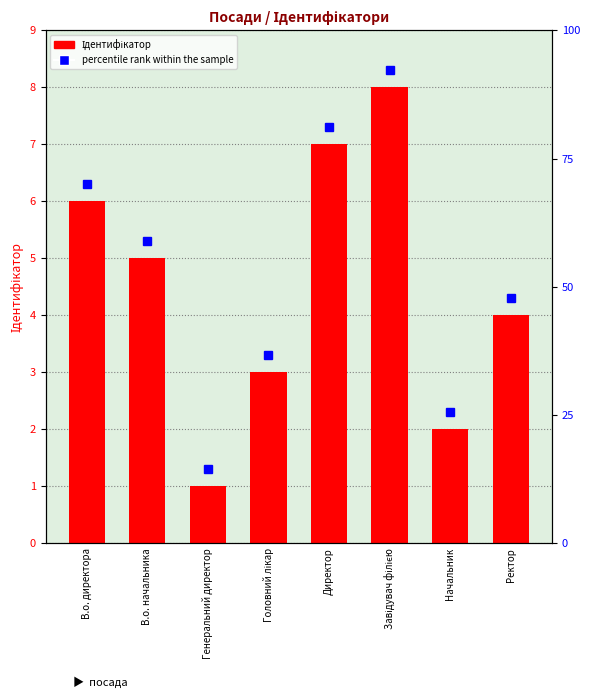

What is the value of the 5th bar from the left?

7